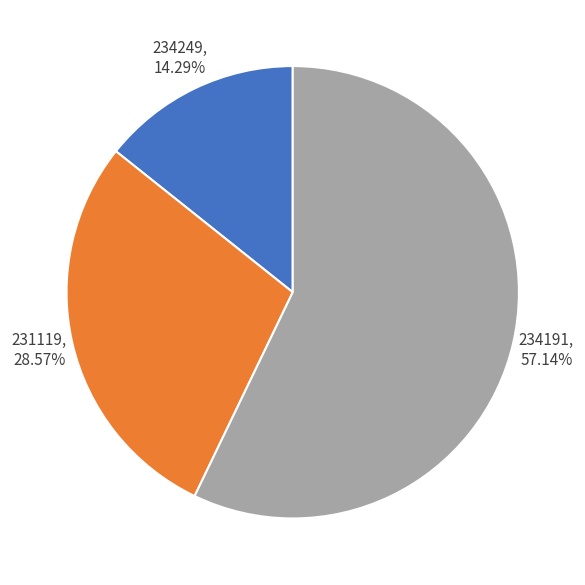

What percentage is NOT represented by 231119?

71.4%